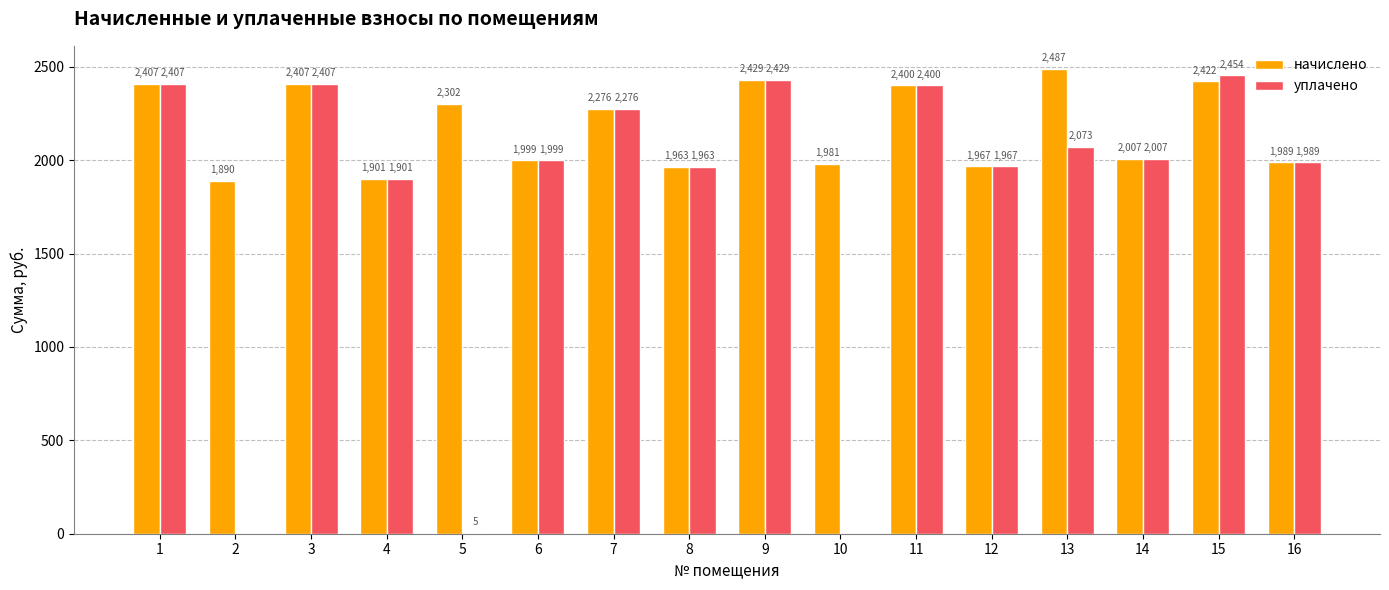

Does the chart contain stacked bars?

No